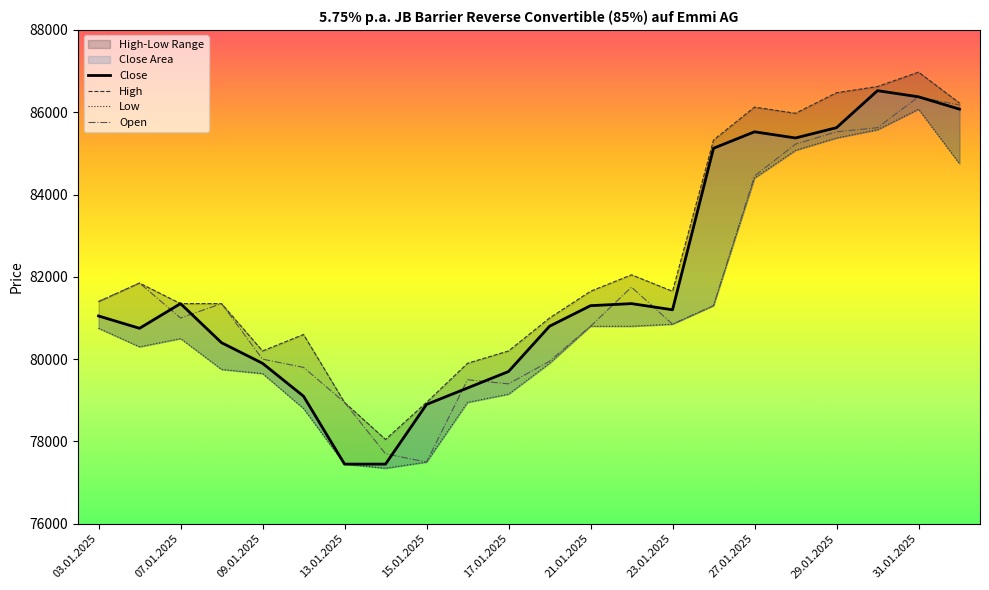

At 09.01.2025, list the series in order from largest to smallest.

High, Open, Close, Low